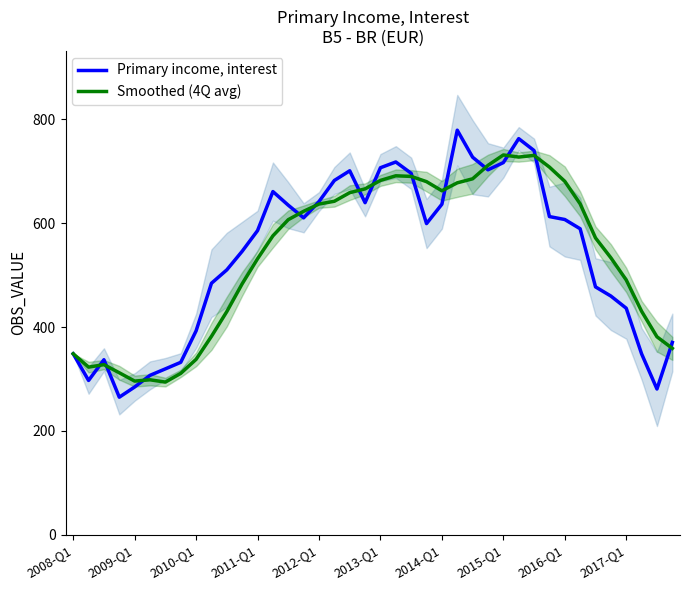

Reading right to left, extract all data points from this chart.

Primary income, interest: 370.3	280.7	348.4	436.2	459.7	477.4	589.3	607.1	612.8	740.0	762.9	716.8	702.9	727.1	779.2	636.6	599.2	696.1	717.9	706.9	639.6	701.0	682.3	641.7	610.4	634.7	661.0	585.8	546.0	510.2	484.4	392.7	332.0	319.4	307.0	284.5	264.9	337.1	297.1	348.5
Smoothed (4Q avg): 358.9	381.2	430.4	490.6	533.4	571.6	637.3	680.7	708.1	730.6	727.4	731.5	711.4	685.5	677.8	662.5	680.1	690.1	691.3	682.4	666.1	658.8	642.3	636.9	622.9	606.9	575.7	531.6	483.3	429.8	382.1	337.8	310.8	294.0	298.4	295.9	311.9	327.6	322.8	348.5